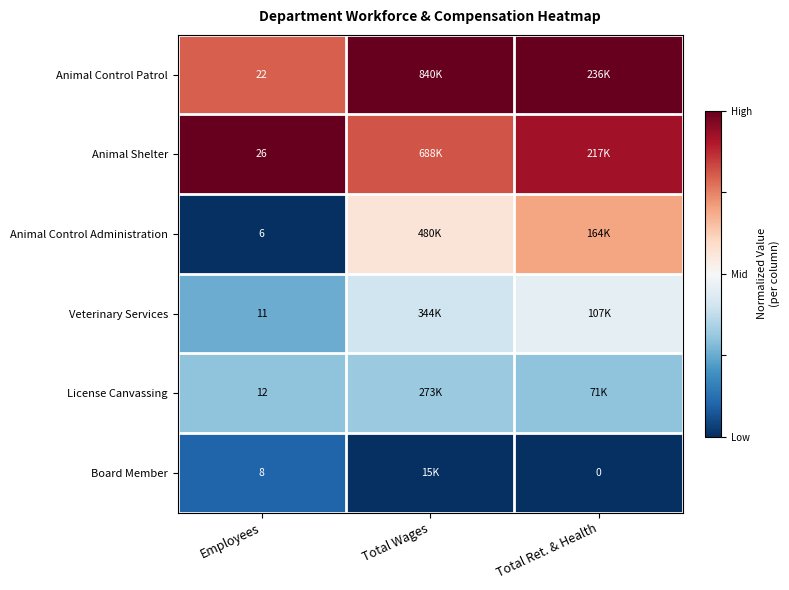

Rank the series at Employees from highest to lowest value.

Animal Shelter, Animal Control Patrol, License Canvassing, Veterinary Services, Board Member, Animal Control Administration